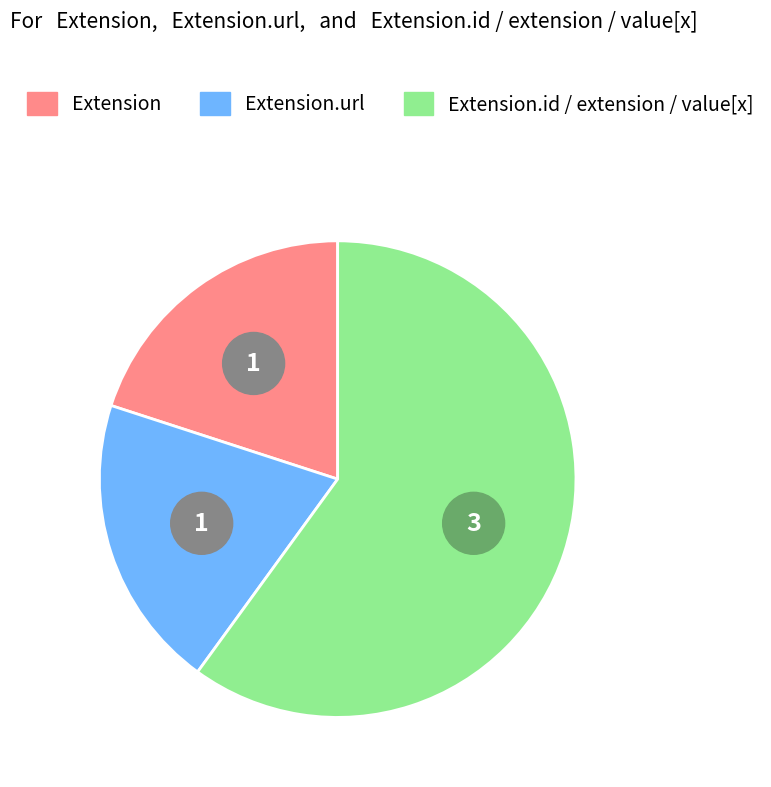

What percentage is NOT represented by Extension.value[x]?

100.0%